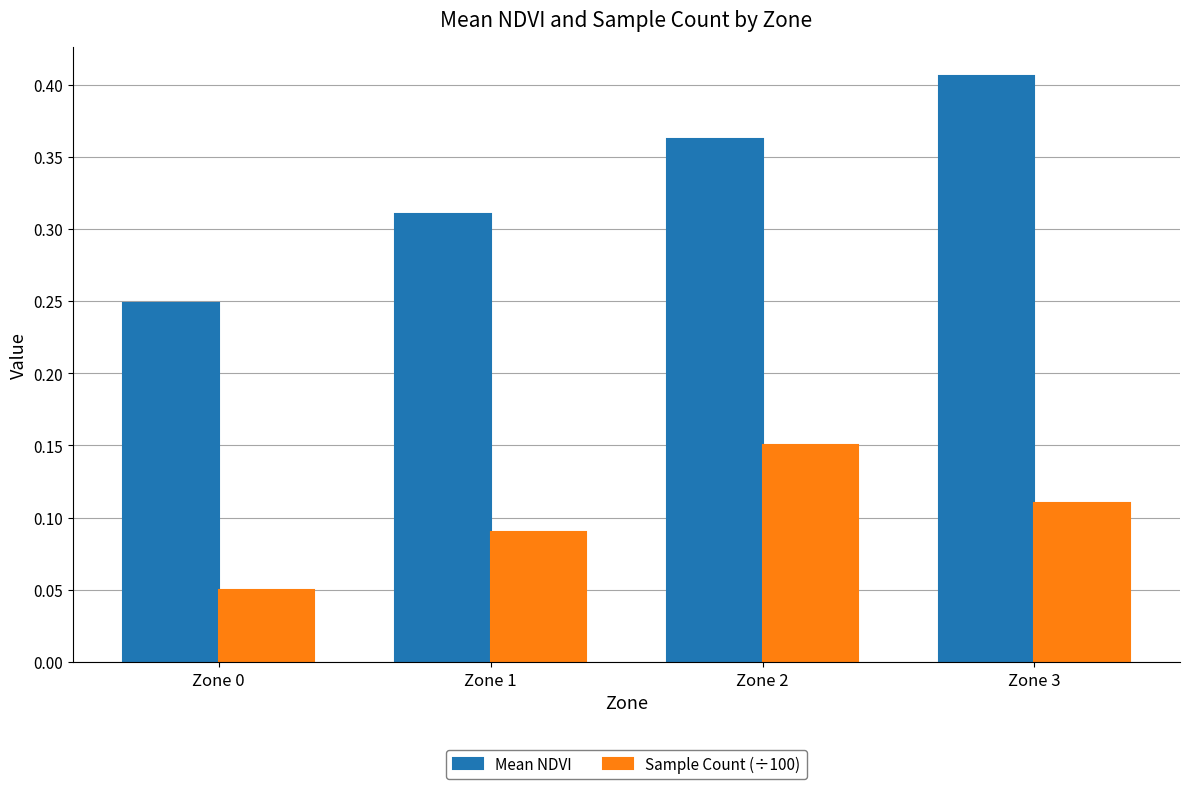

Which category has the highest value in the Mean NDVI series?

Zone 3